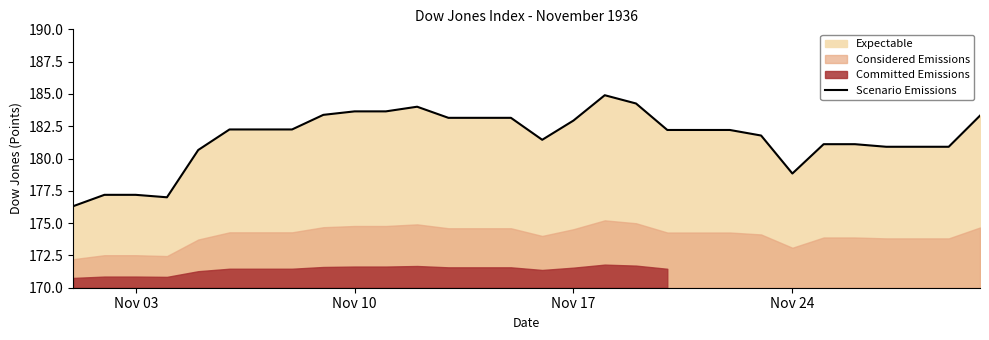

What is the average value?

181.6